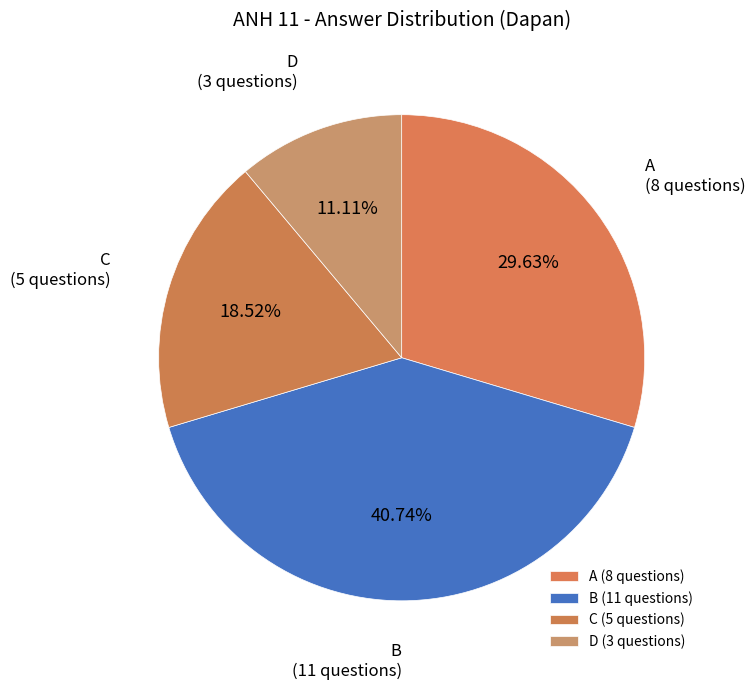

Between D (3 questions) and B (11 questions), which is larger?

B (11 questions)